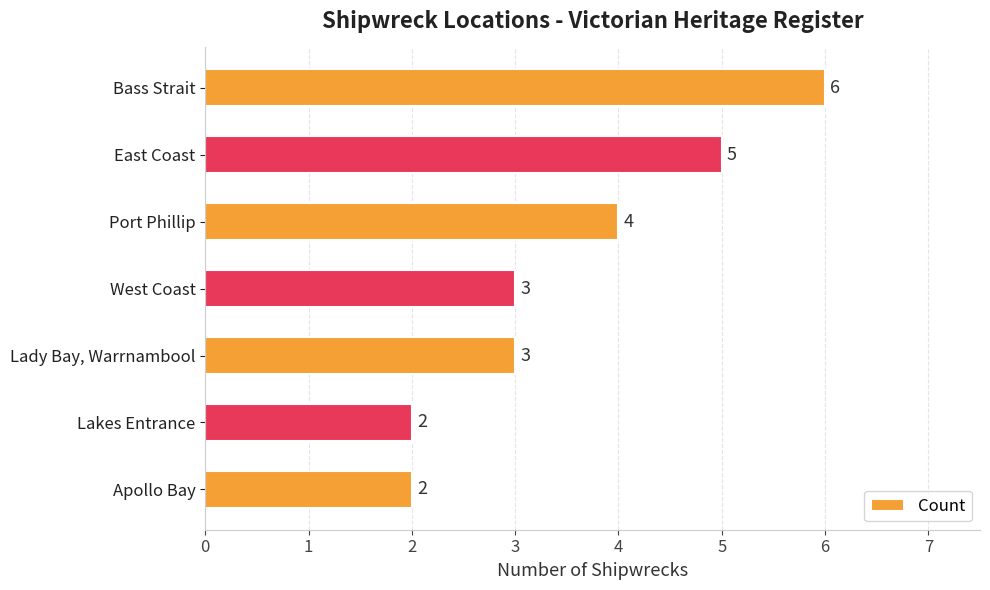

What is the sum of all values?

25